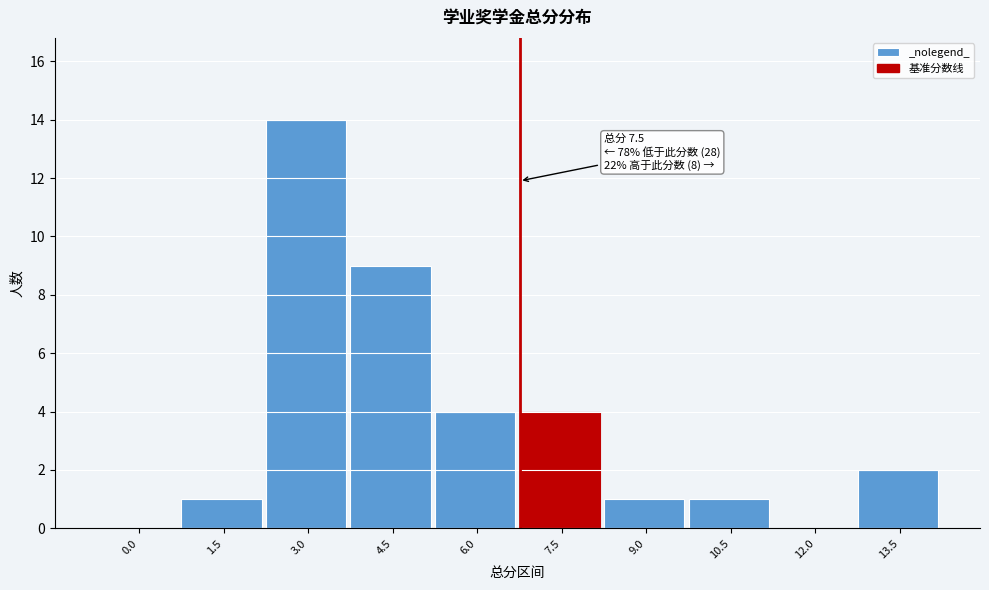

Reading left to right, what are all the values shown in this chart?

0.0=0	1.5=1	3.0=14	4.5=9	6.0=4	7.5=4	9.0=1	10.5=1	12.0=0	13.5=2